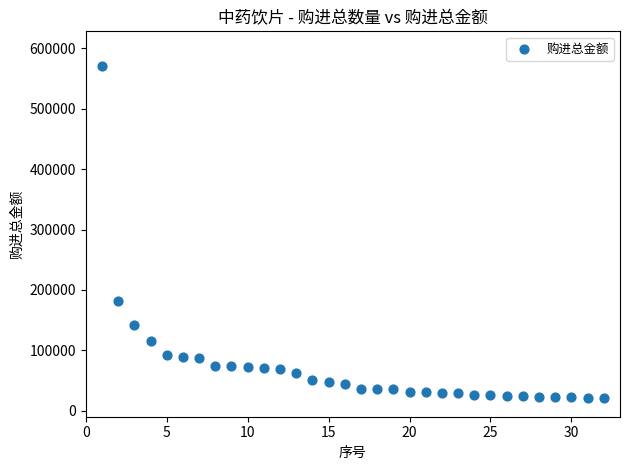

What Y value in the scatter plot is closest to 296283?

182358.5